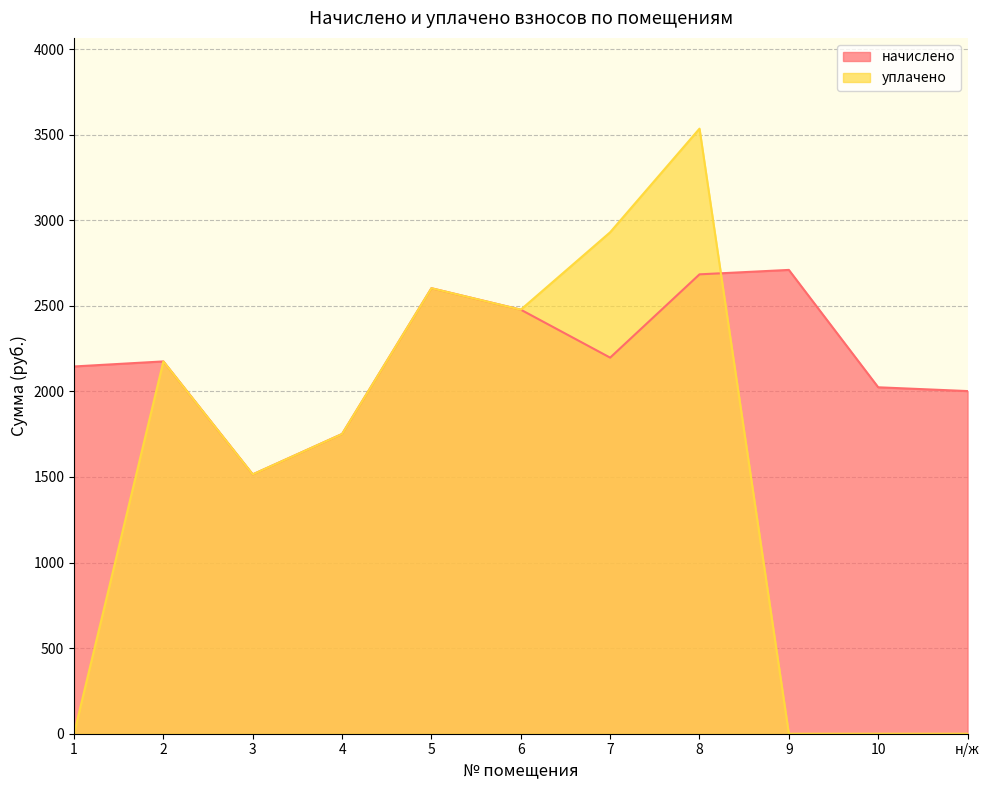

True or false: начислено has more than 1 points higher than both neighbors.

True